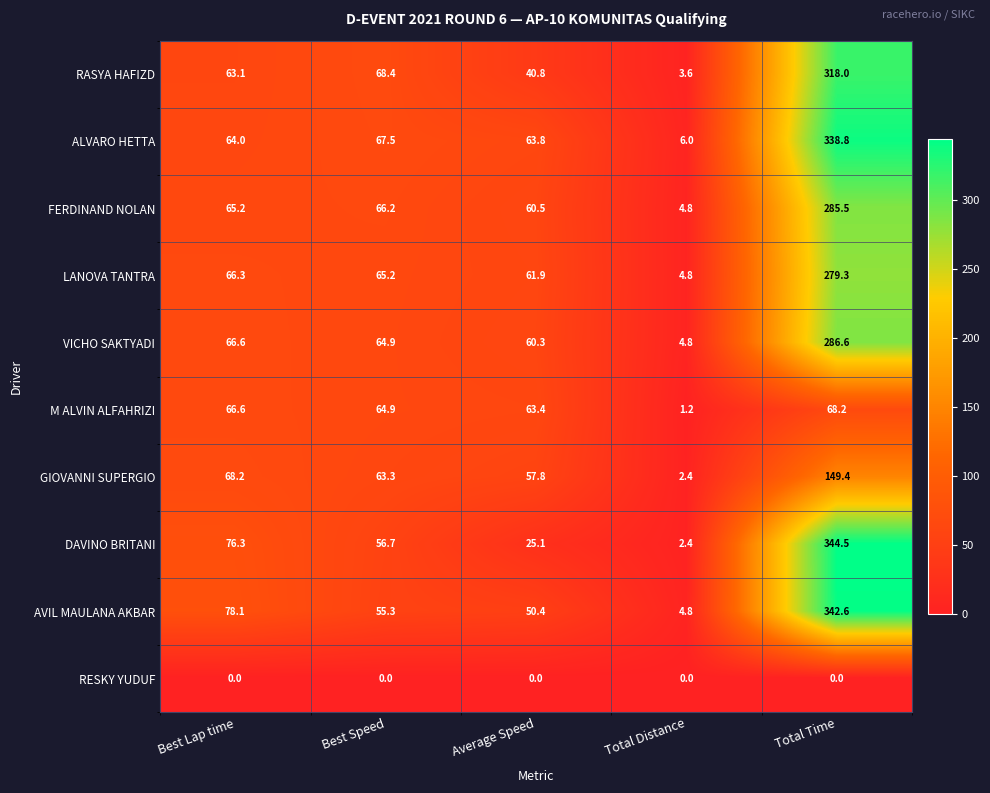

What is the difference between the highest and lowest values at Total Time?

344.5